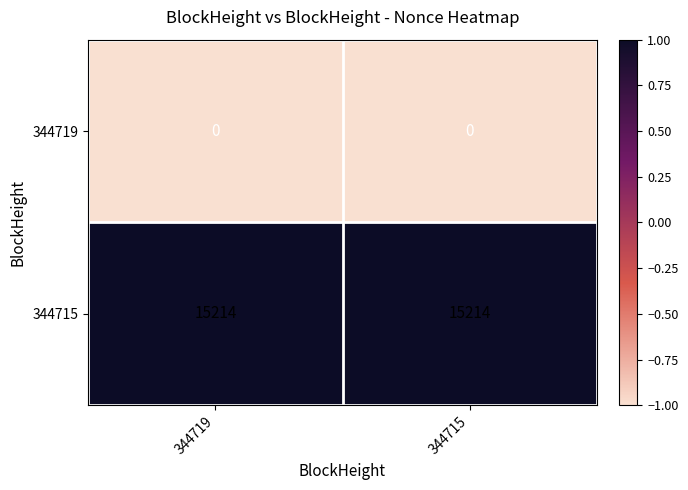

Reading left to right, what are all the values shown in this chart?

344719: 344719=0	344715=0
344715: 344719=15214	344715=15214